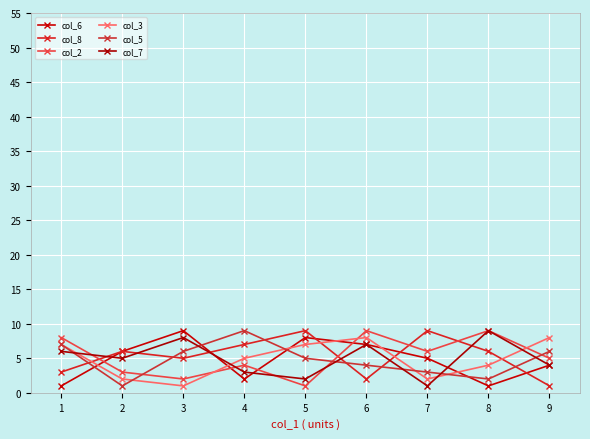

Reading right to left, what are all the values shown in this chart?

col_6: 4	1	5	7	8	2	9	6	1
col_8: 1	6	9	2	9	7	5	6	3
col_2: 5	9	6	9	1	4	2	3	8
col_3: 8	4	2	8	7	5	1	2	7
col_5: 6	2	3	4	5	9	6	1	7
col_7: 4	9	1	7	2	3	8	5	6